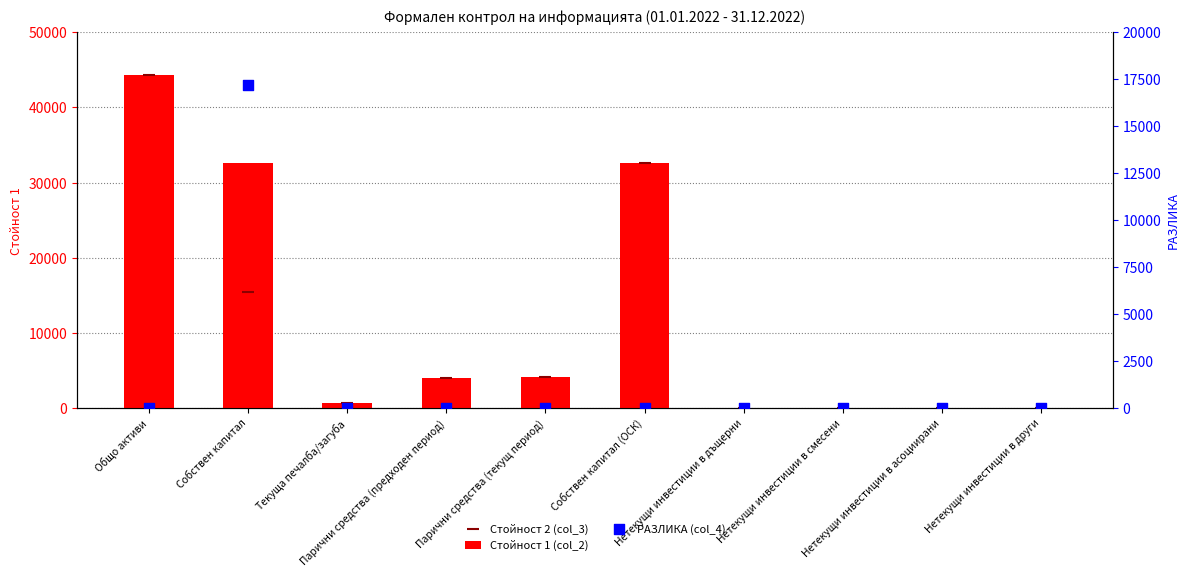

What are all the series names shown in the legend?

Стойност 1 (col_2), Стойност 2 (col_3), РАЗЛИКА (col_4)